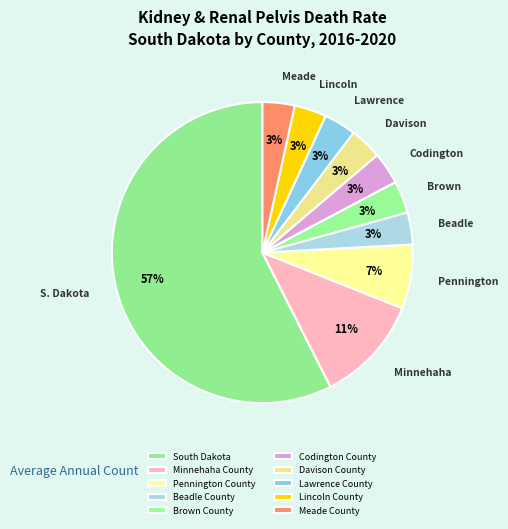

How many slices are in this pie chart?

10